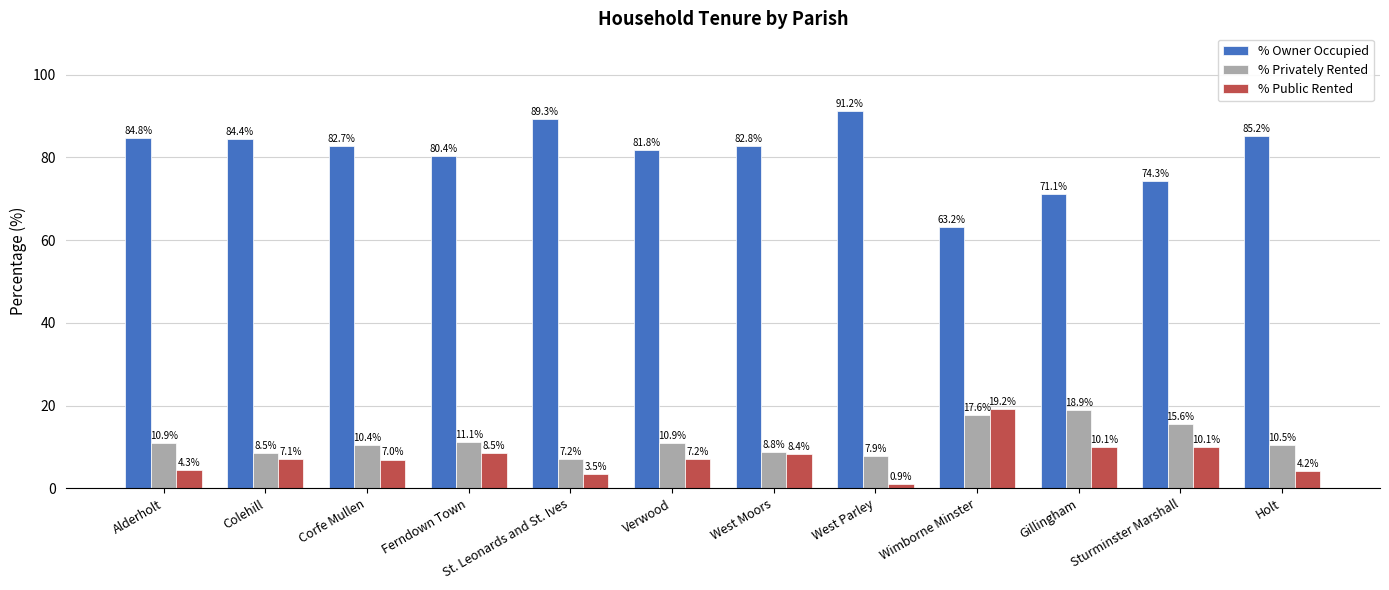

How many values in the % Privately Rented series are below 10?

4